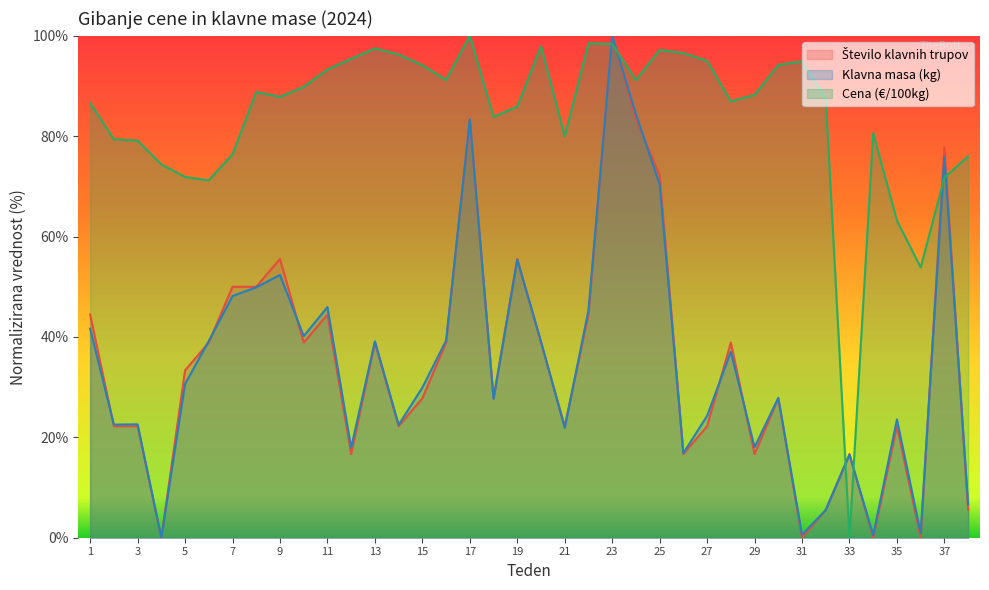

Is the value of Cena (€/100kg) at 23 greater than the value of Klavna masa (kg) at 12?

Yes